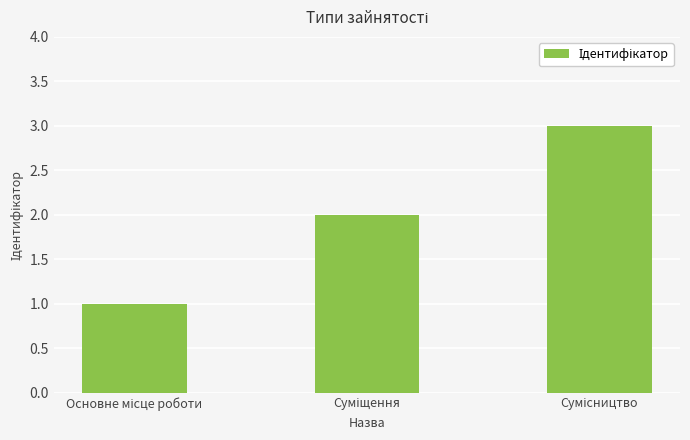

What is the difference between the maximum and minimum values?

2